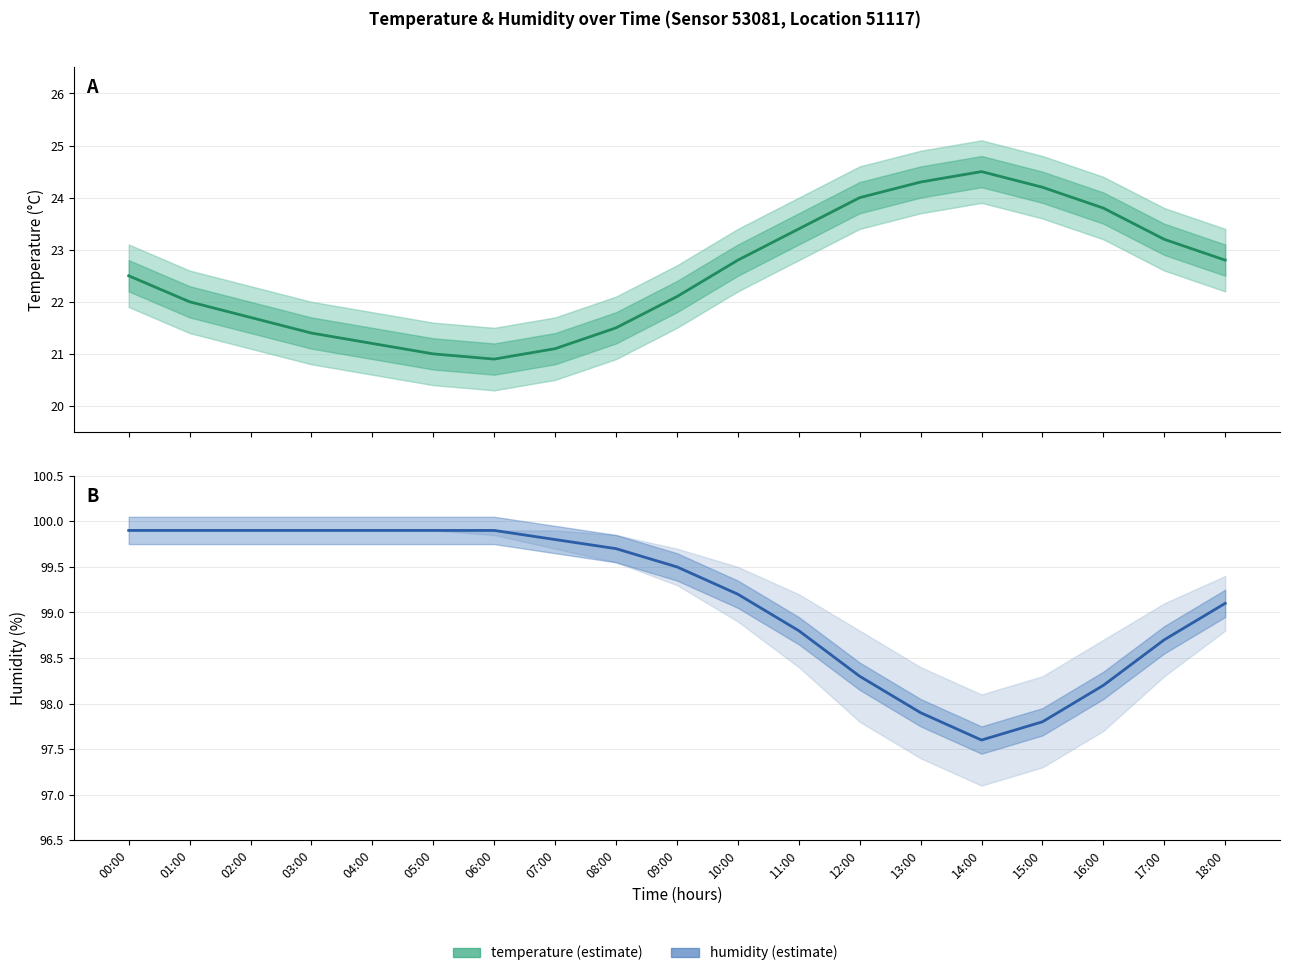

True or false: humidity has more than 0 interior local peaks.

False